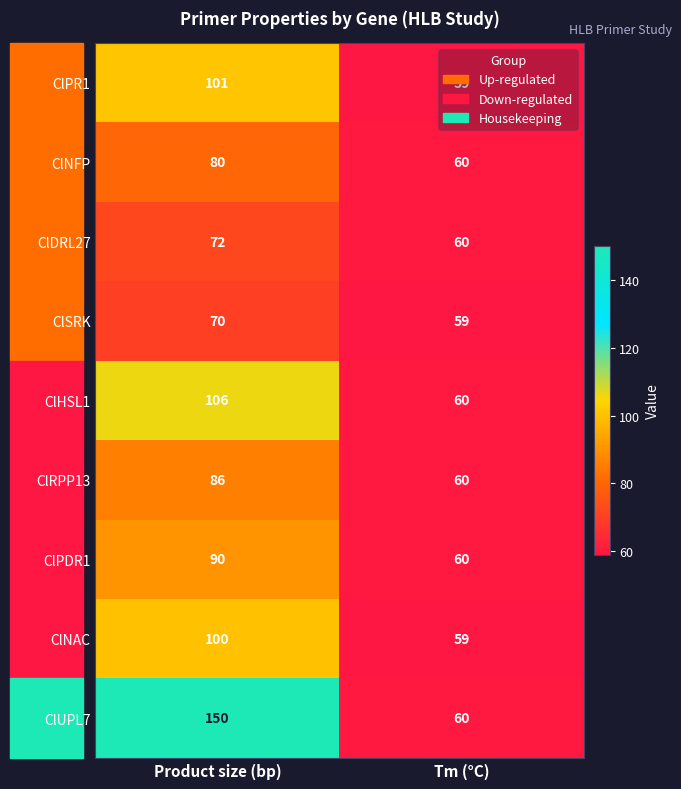

Which series changed the most between Product size (bp) and Tm (°C)?

ClUPL7